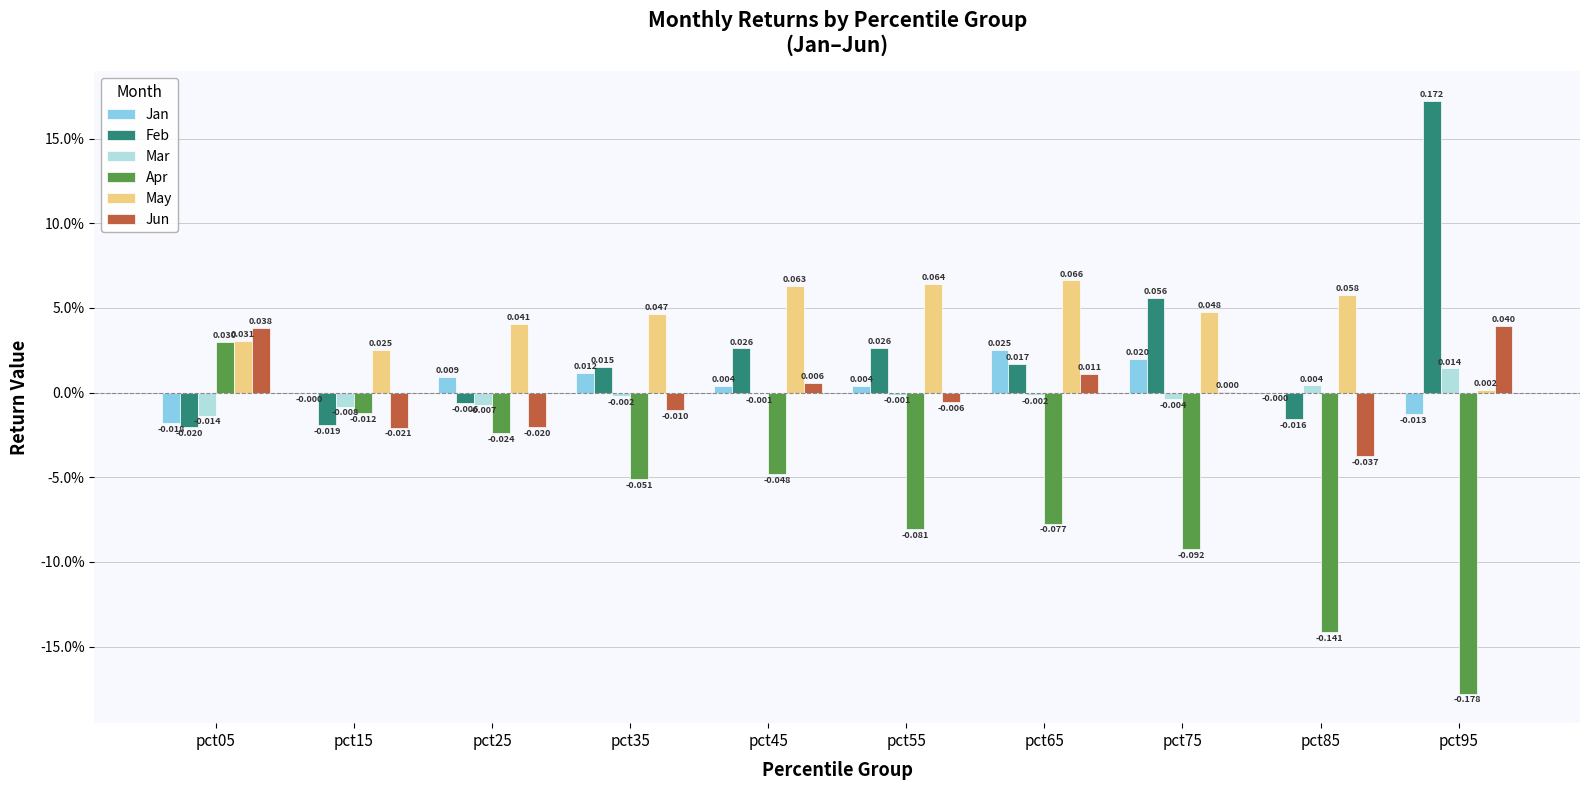

What are all the series names shown in the legend?

Jan, Feb, Mar, Apr, May, Jun